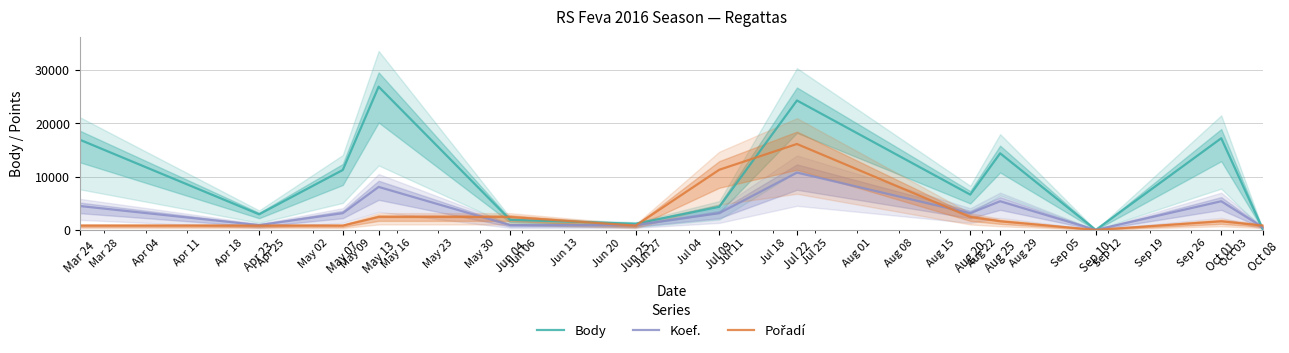

What is the value of the Koef. point at the 1st from the left?

4479.3